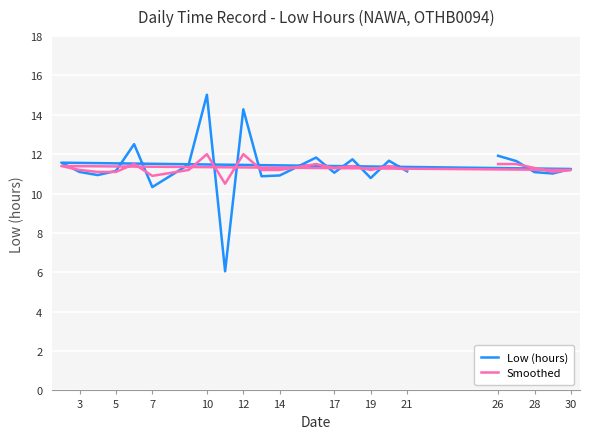

Is the value of Low (hours) at 30 greater than the value of Smoothed at 21?

No